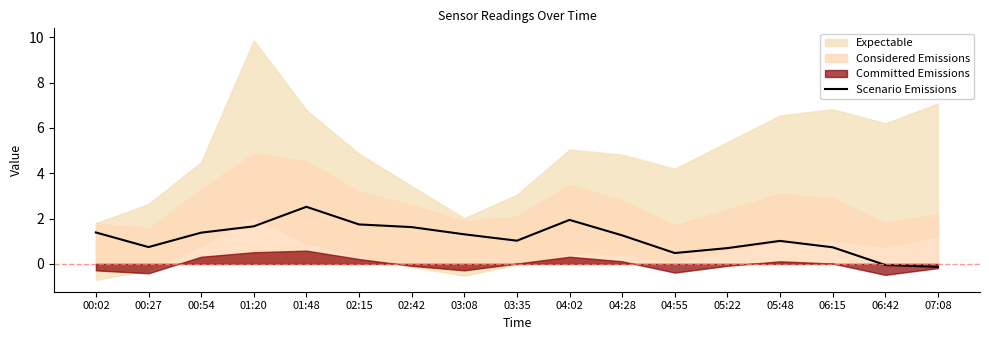

At which category does the data reach its first local valley?

00:27